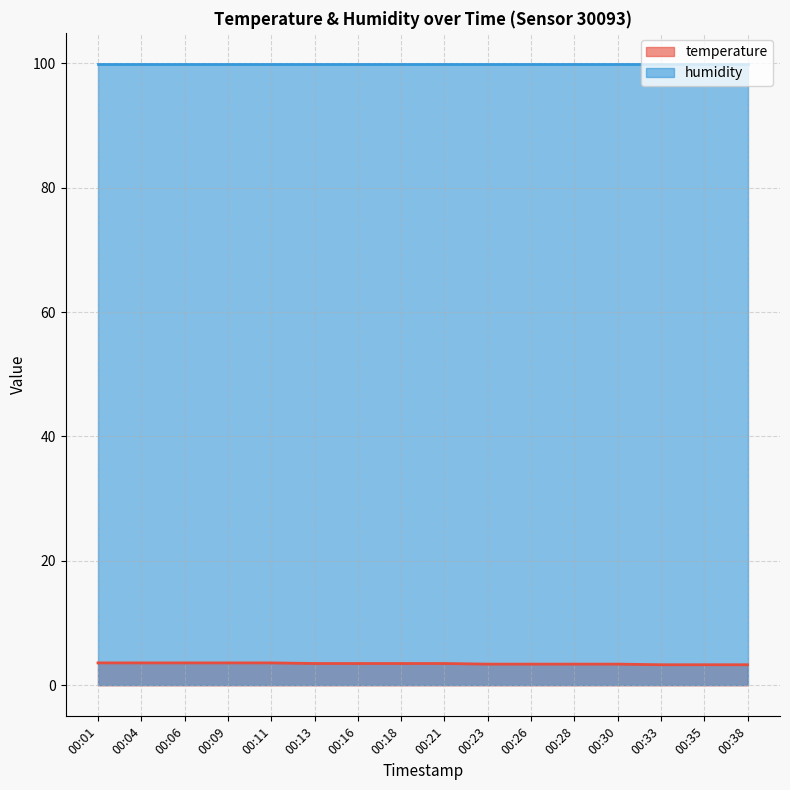

Where is the data nearest to the value 3?

00:33